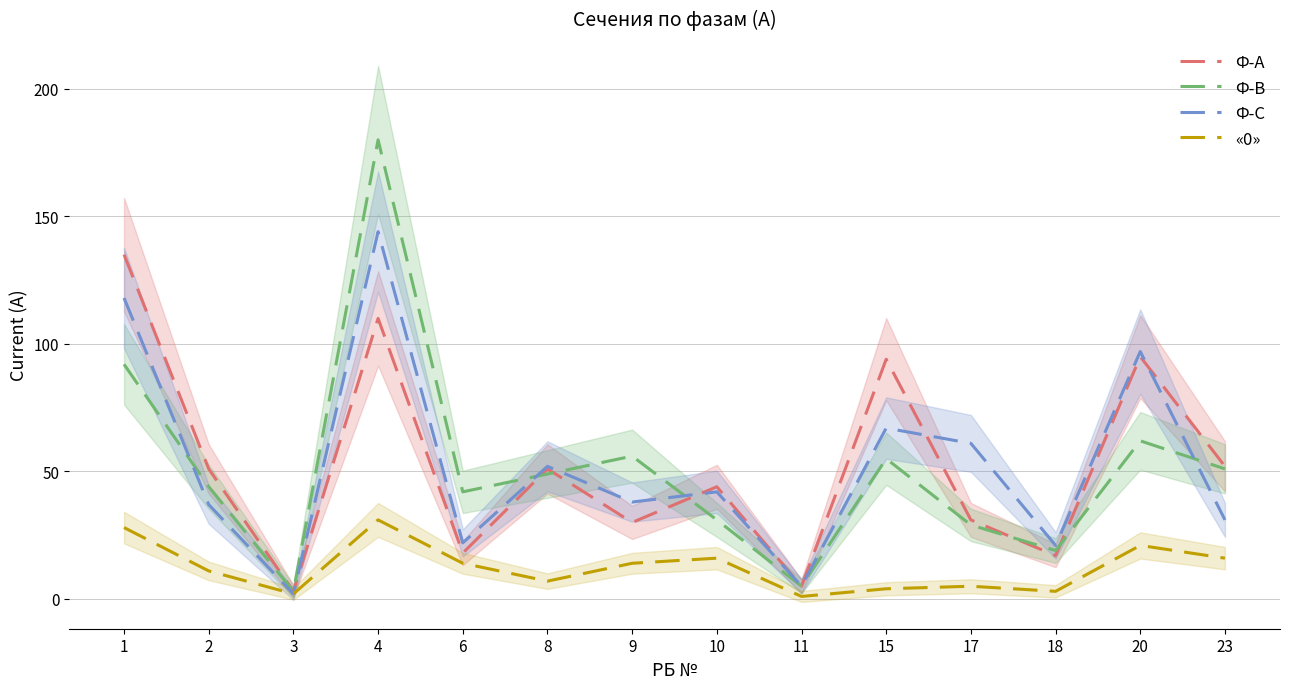

At which category does Ф-С reach its first local peak?

4